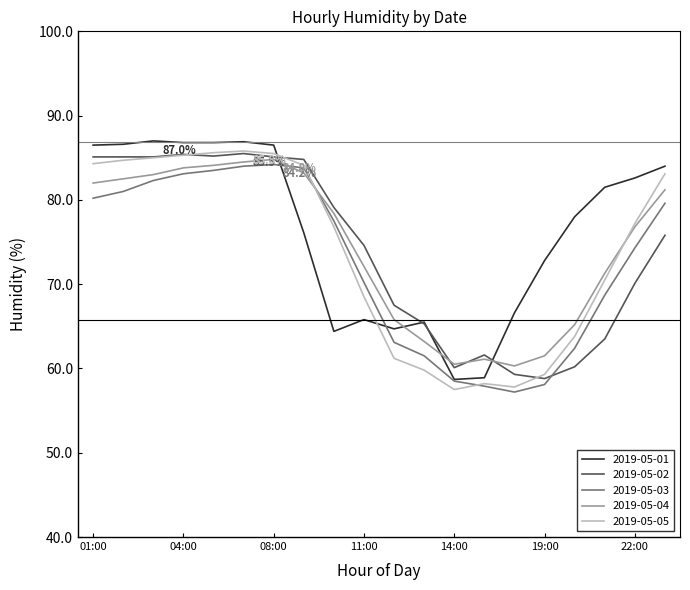

What is the lowest value of the 2019-05-05 series?

57.5